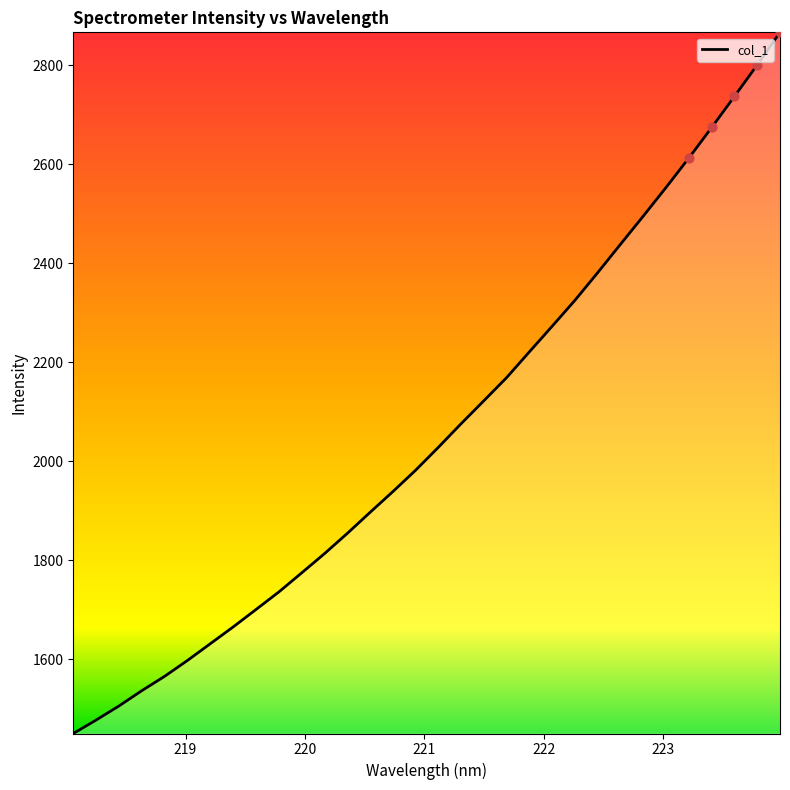

What is the difference between the maximum and minimum values?

1416.3